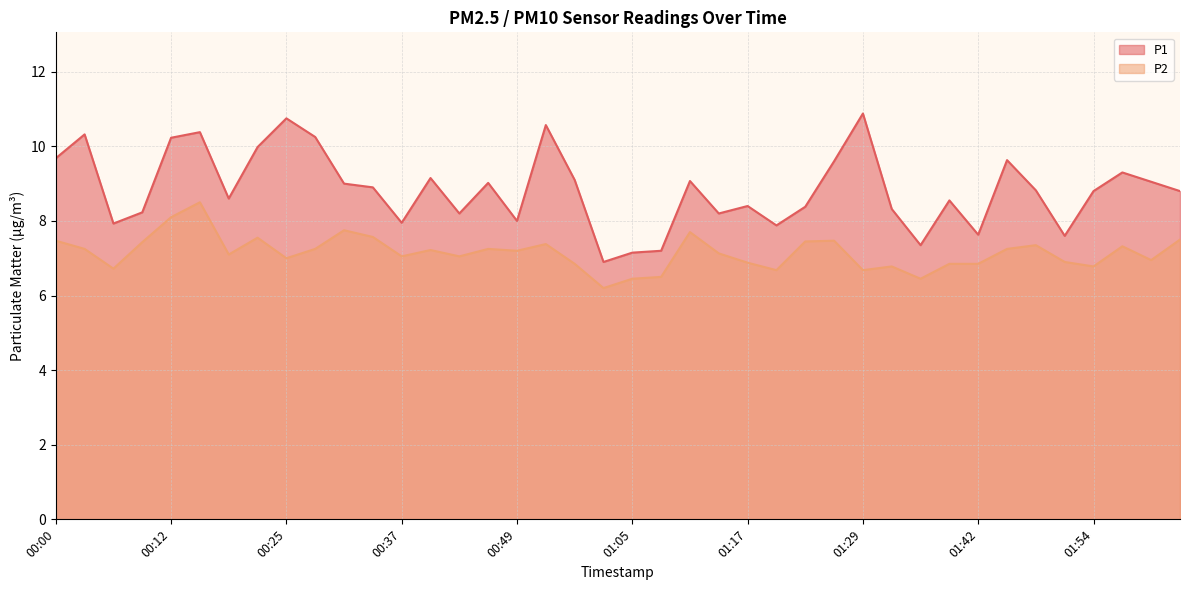

What is the label of the 3rd point from the left?

00:06